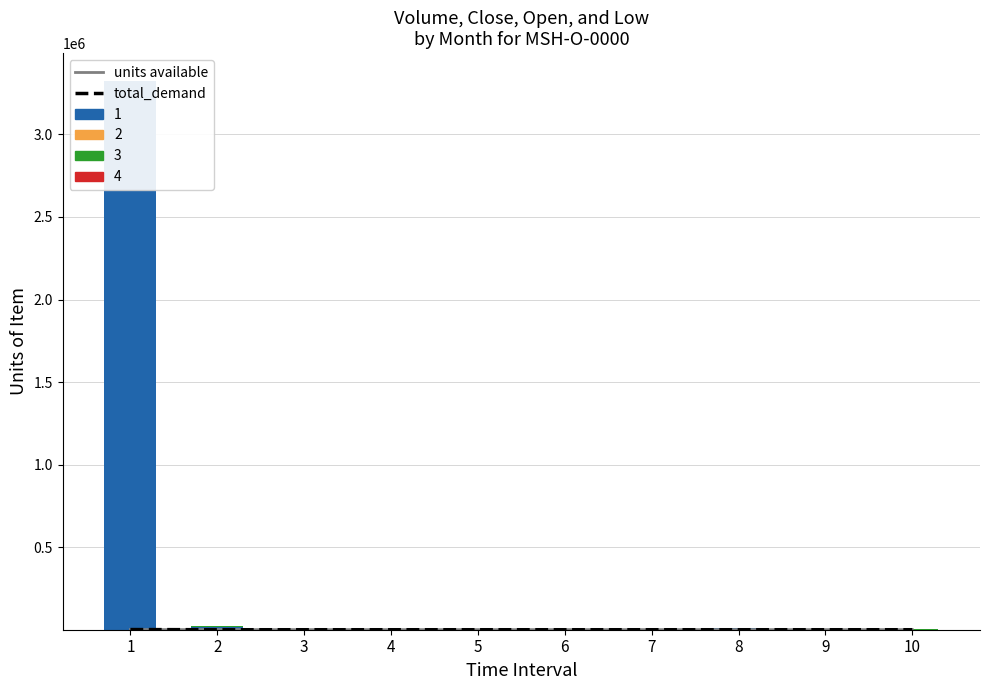

What is the difference between the second highest and second lowest values in the units available series?

99.7